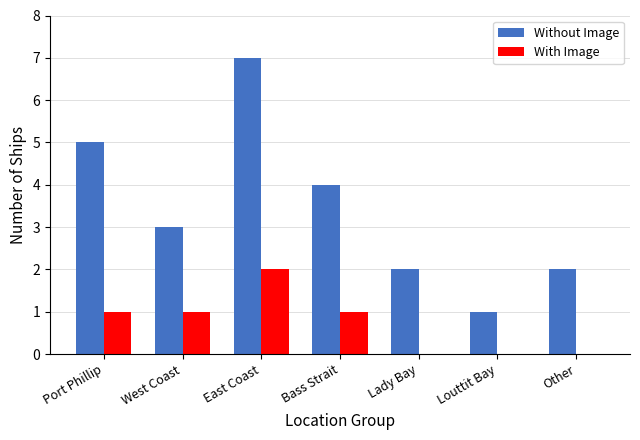

What are all the series names shown in the legend?

Without Image, With Image